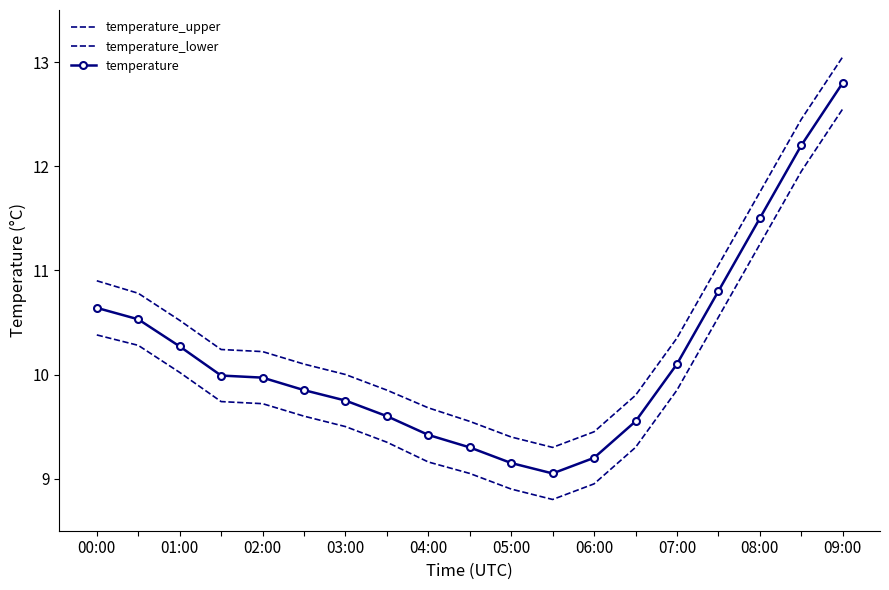

Which series has the largest range (max minus min)?

temperature_upper